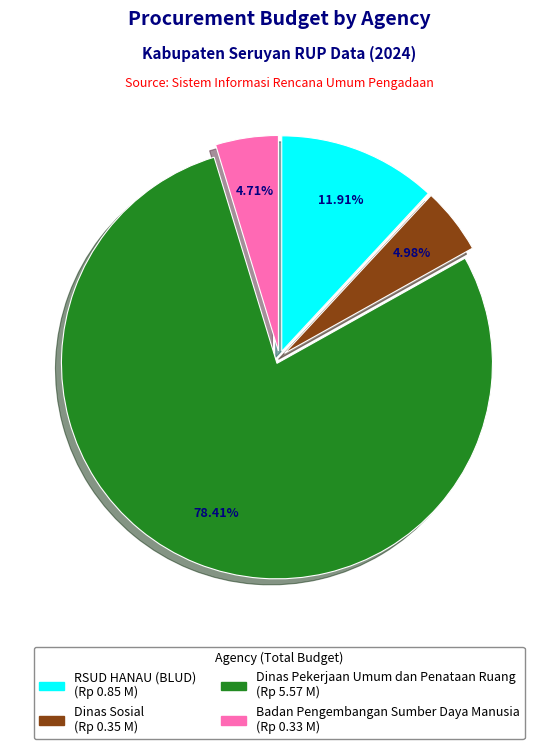

Is there a majority slice in this chart?

Yes